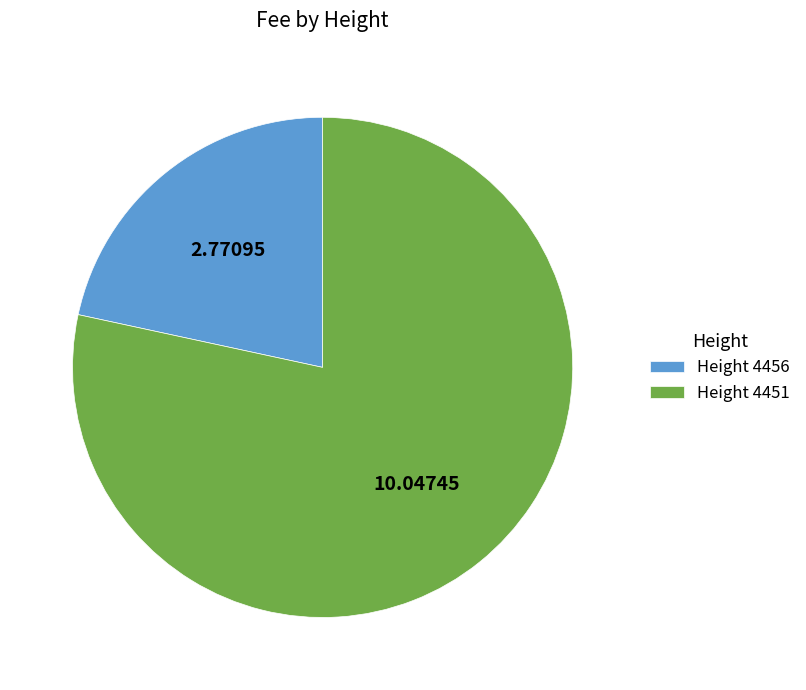

Rank the categories by value from lowest to highest.

Height 4456, Height 4451